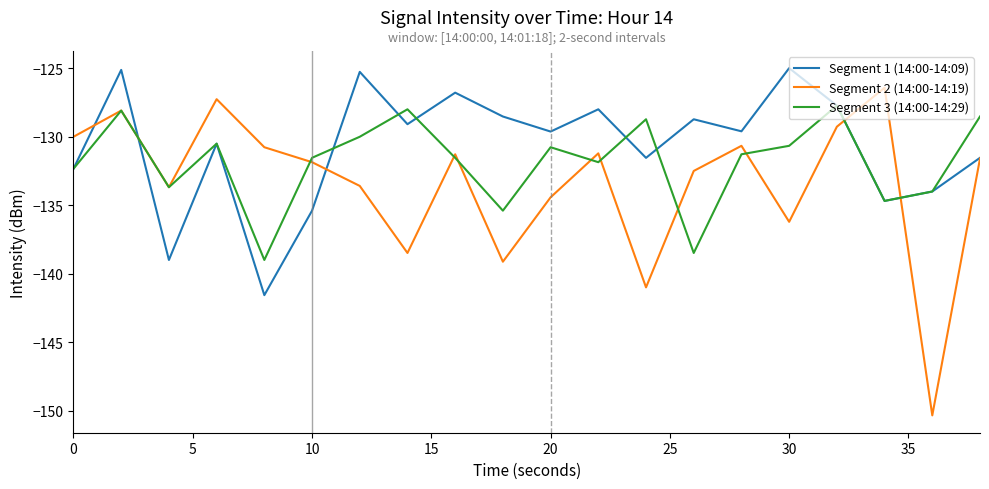

Which series has the widest spread of values?

Segment 2 (14:00-14:19)